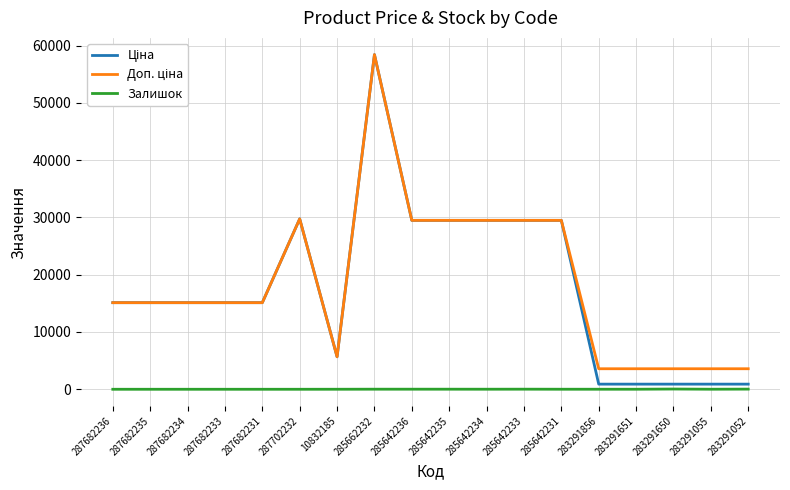

What is the total value across all series at 10832185?

11351.6